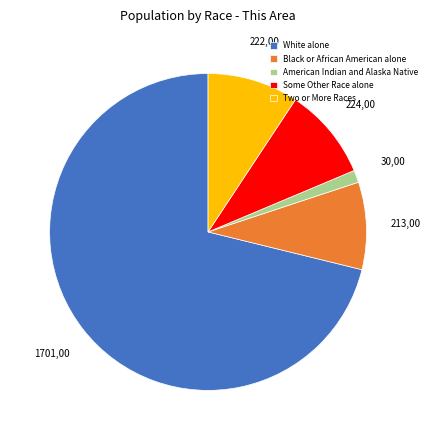

The Black or African American alone slice represents 1% of the pie. True or false?

False